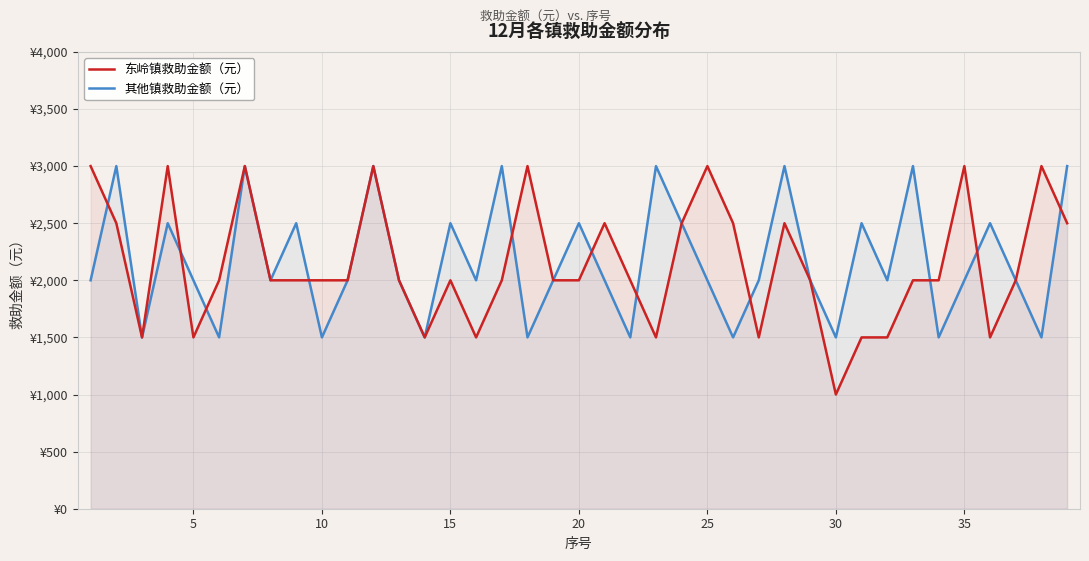

What is the difference between the second highest and minimum values in the 其他镇救助金额（元） series?

1500